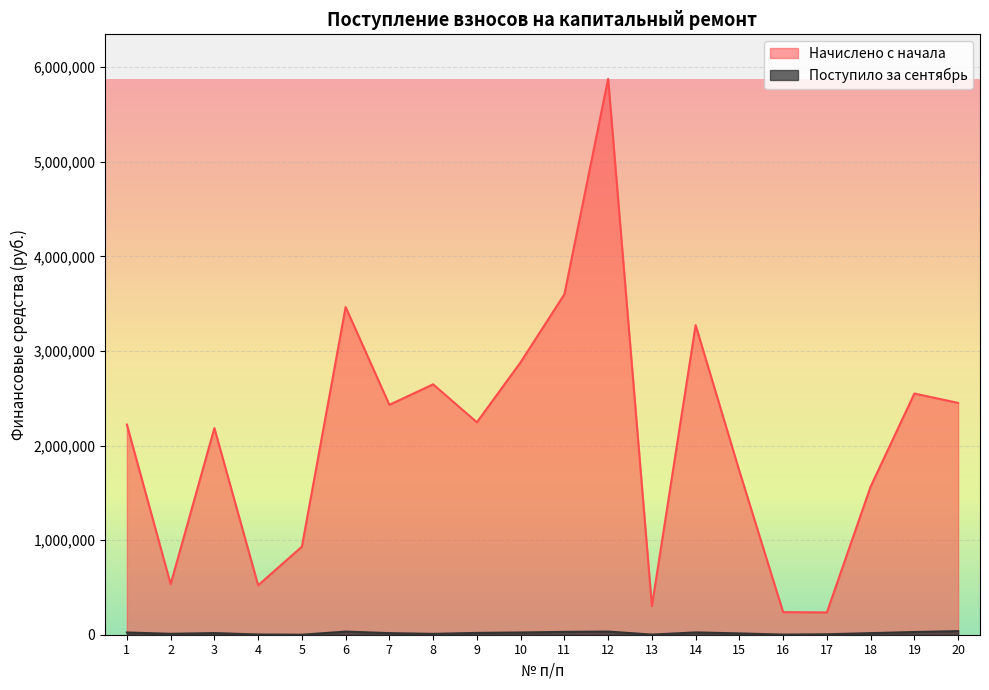

Count the number of data series in this chart.

2